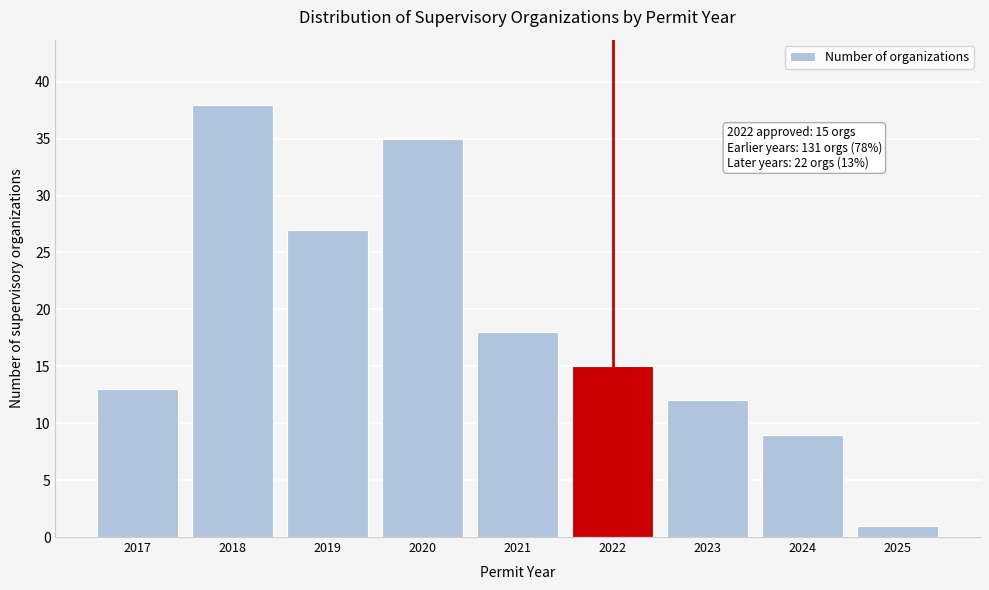

Reading left to right, transcribe all the data shown in this chart.

13	38	27	35	18	15	12	9	1